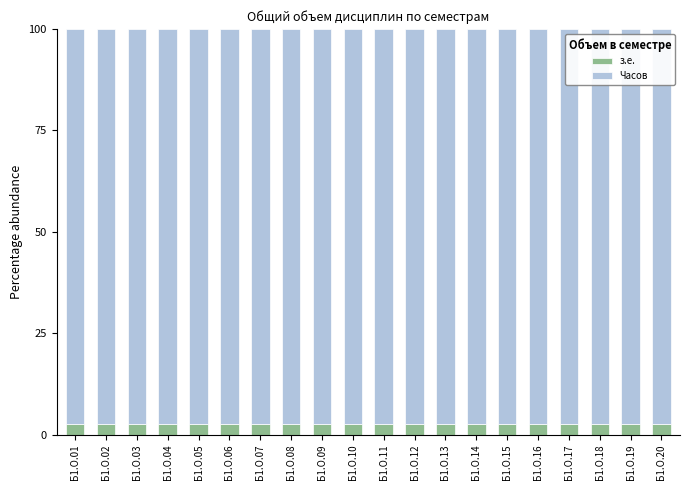

What is the total value across all series at Б1.О.13?

100.0